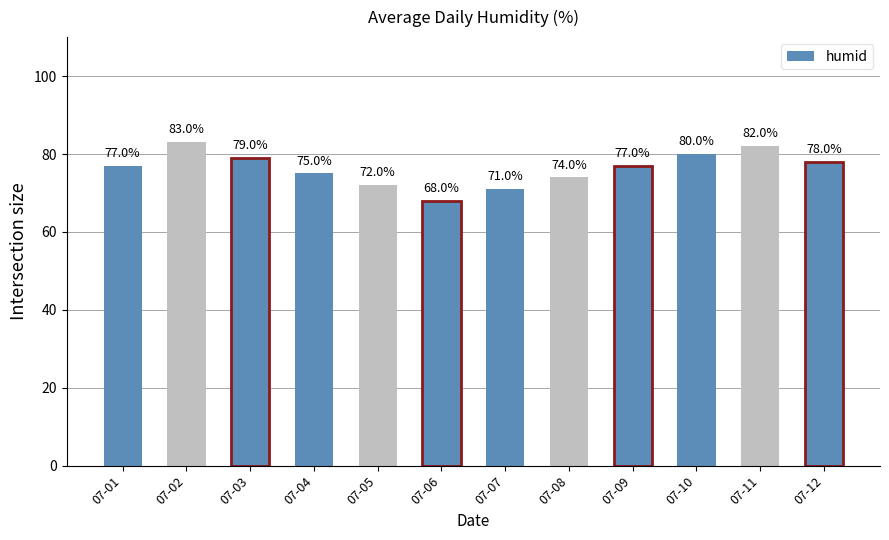

Is it true that the value at 07-05 is 72?

True